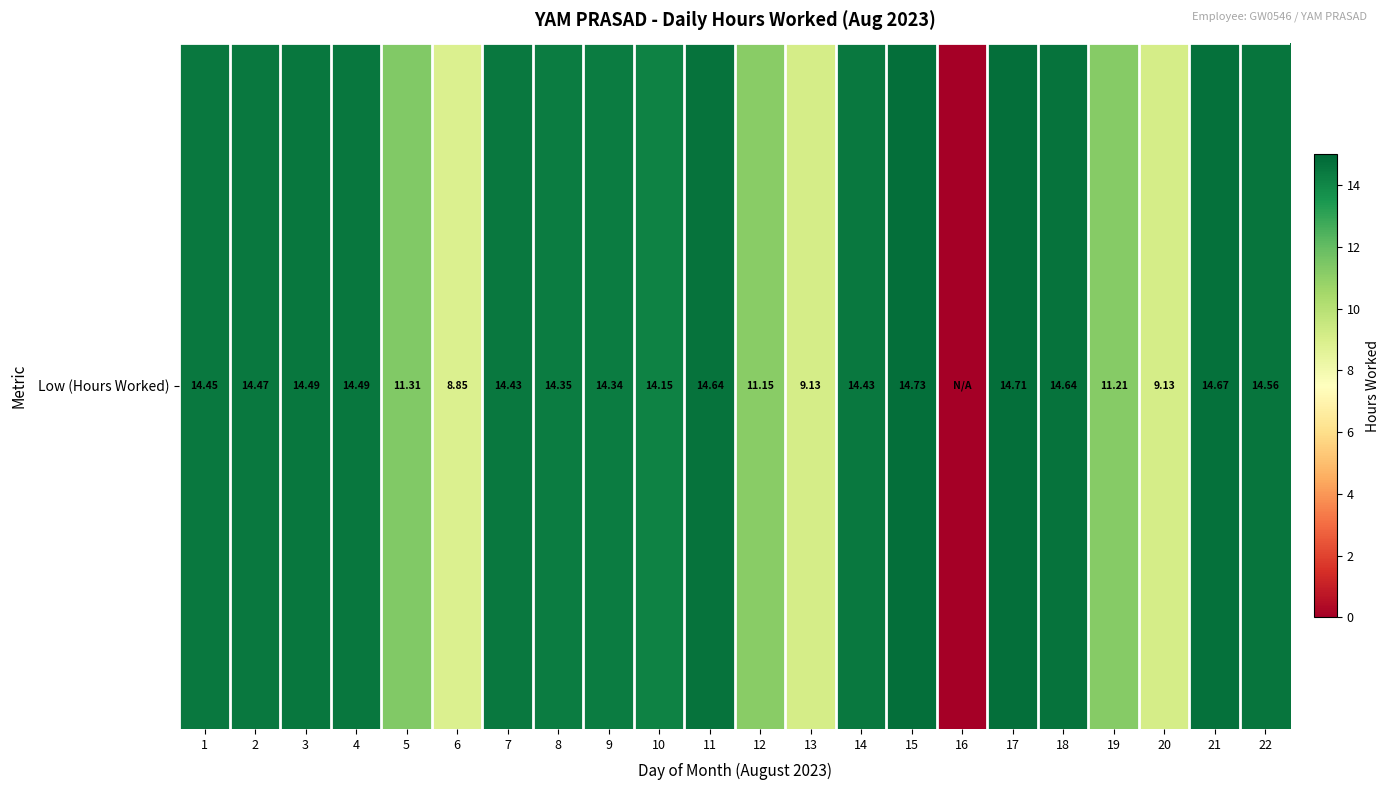

What is the change in value from 6 to 14?

+5.6